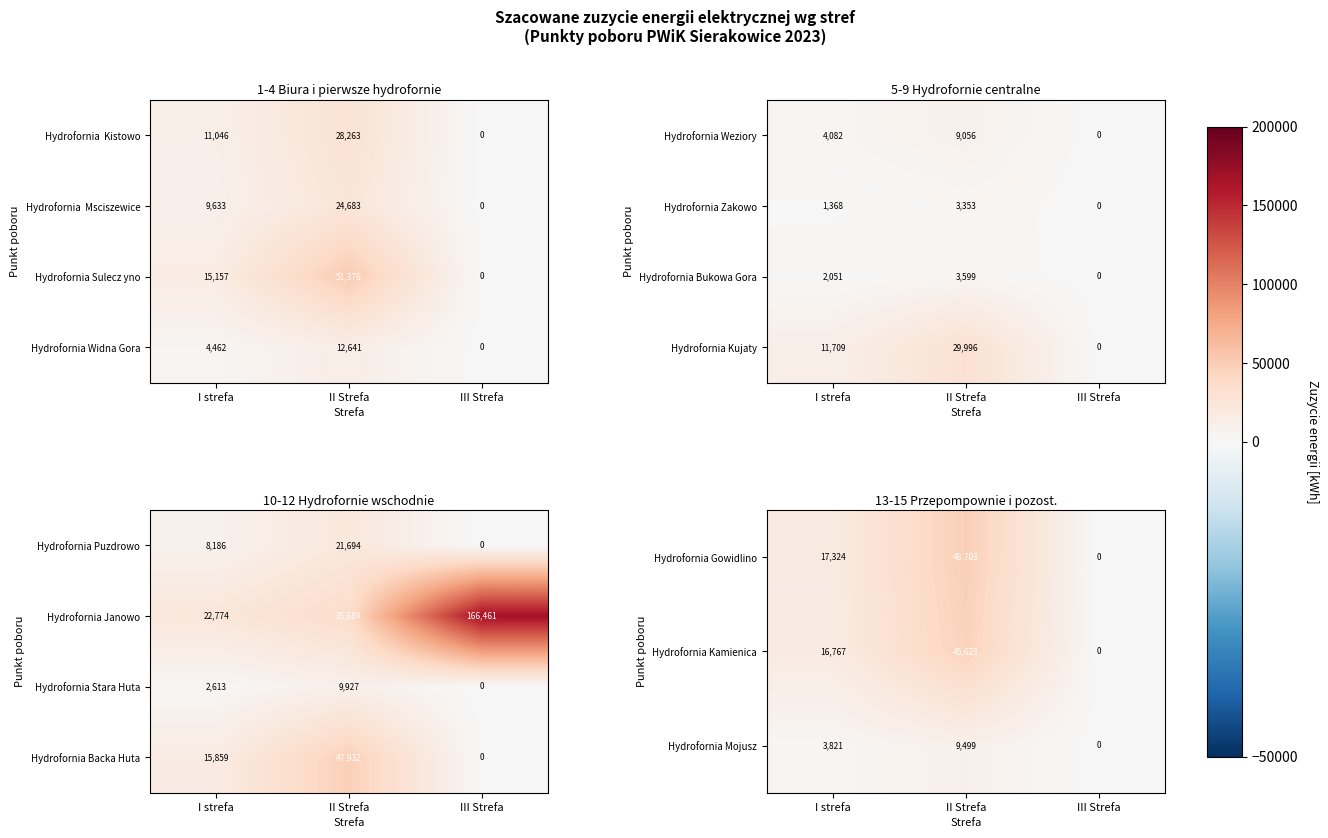

Which label corresponds to the smallest value in the chart?

III Strefa